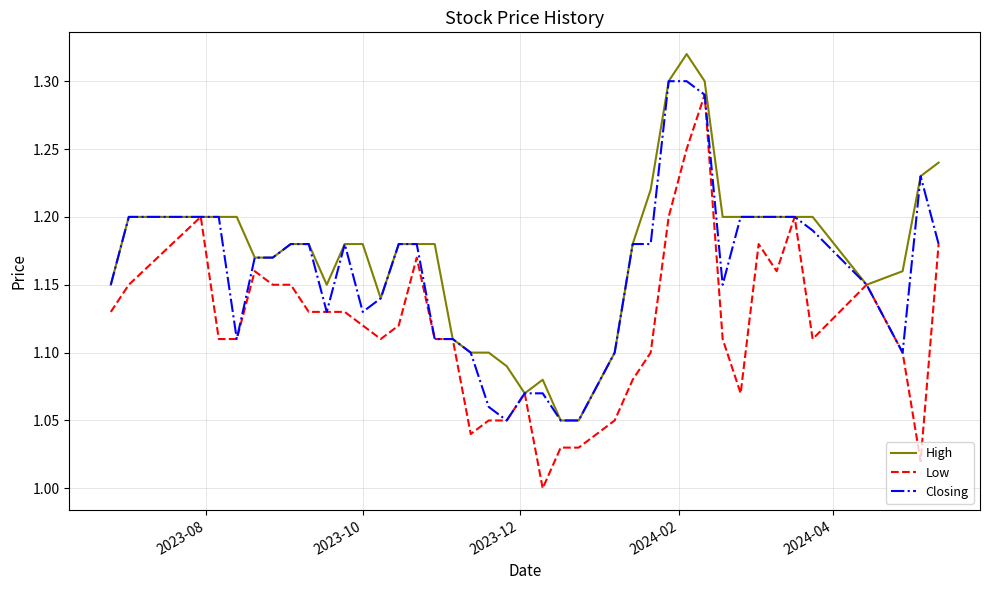

Which series has the widest spread of values?

Low